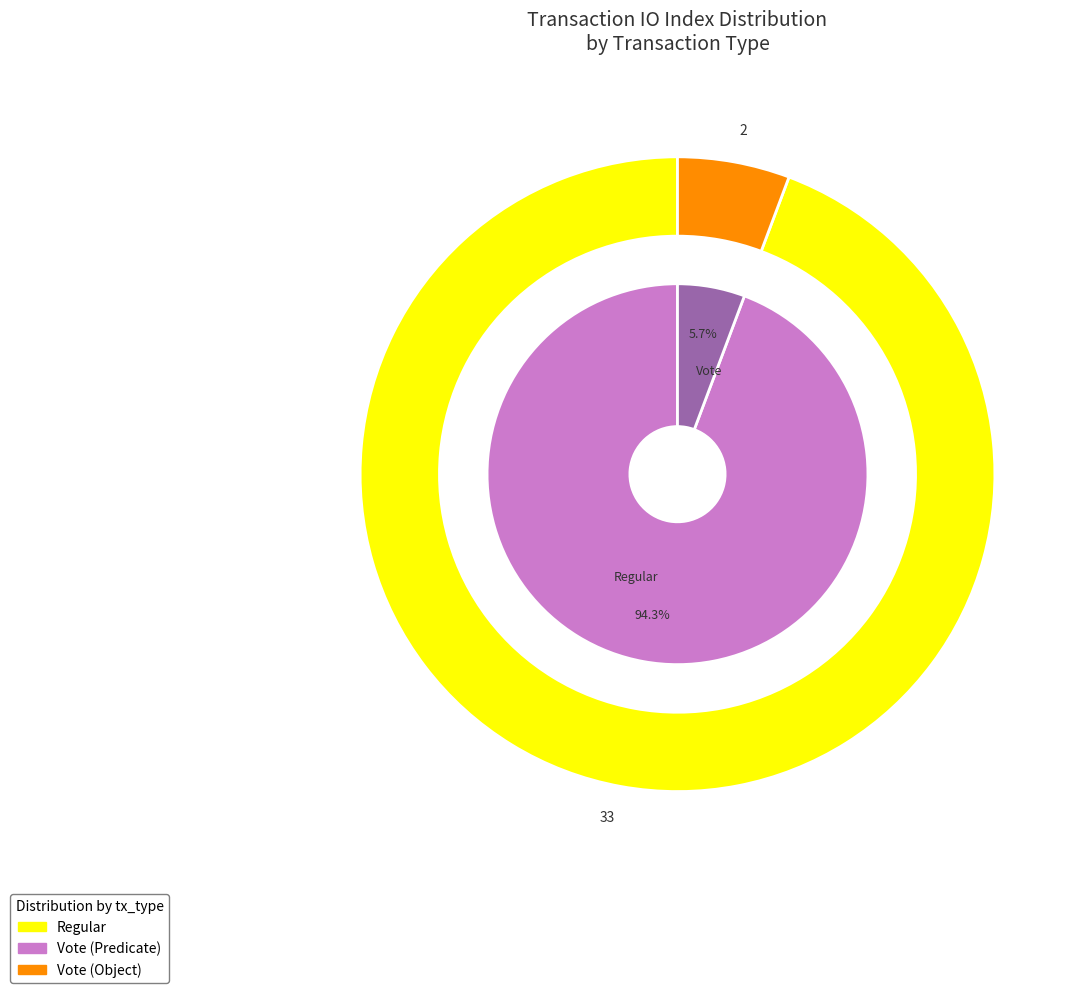

Combined, do Vote and Regular account for over 50%?

Yes